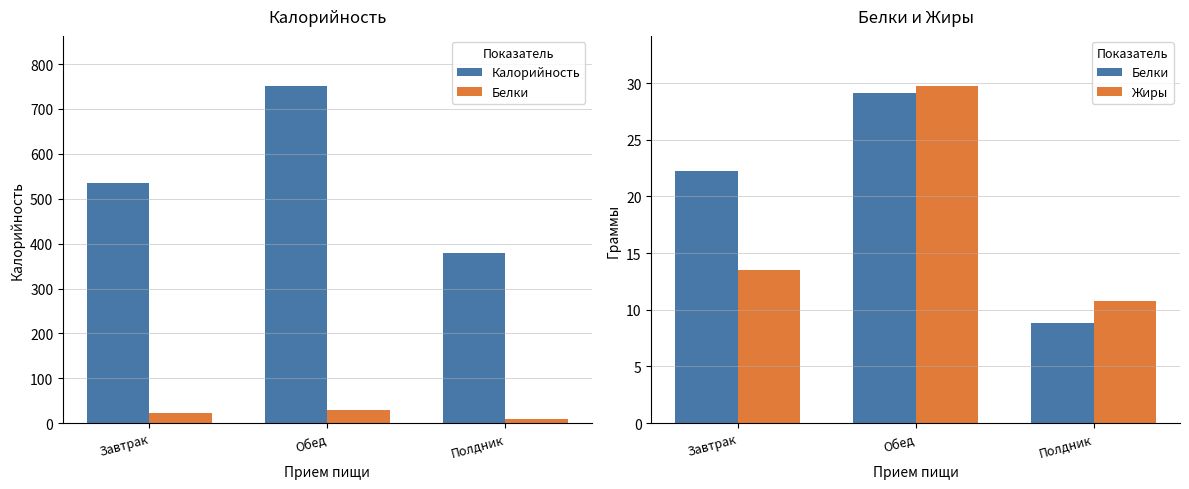

Reading right to left, list all the values displayed in this chart.

Калорийность: 378.4	750.3	534.2
Белки: 8.8	29.1	22.3
Жиры: 10.8	29.7	13.5